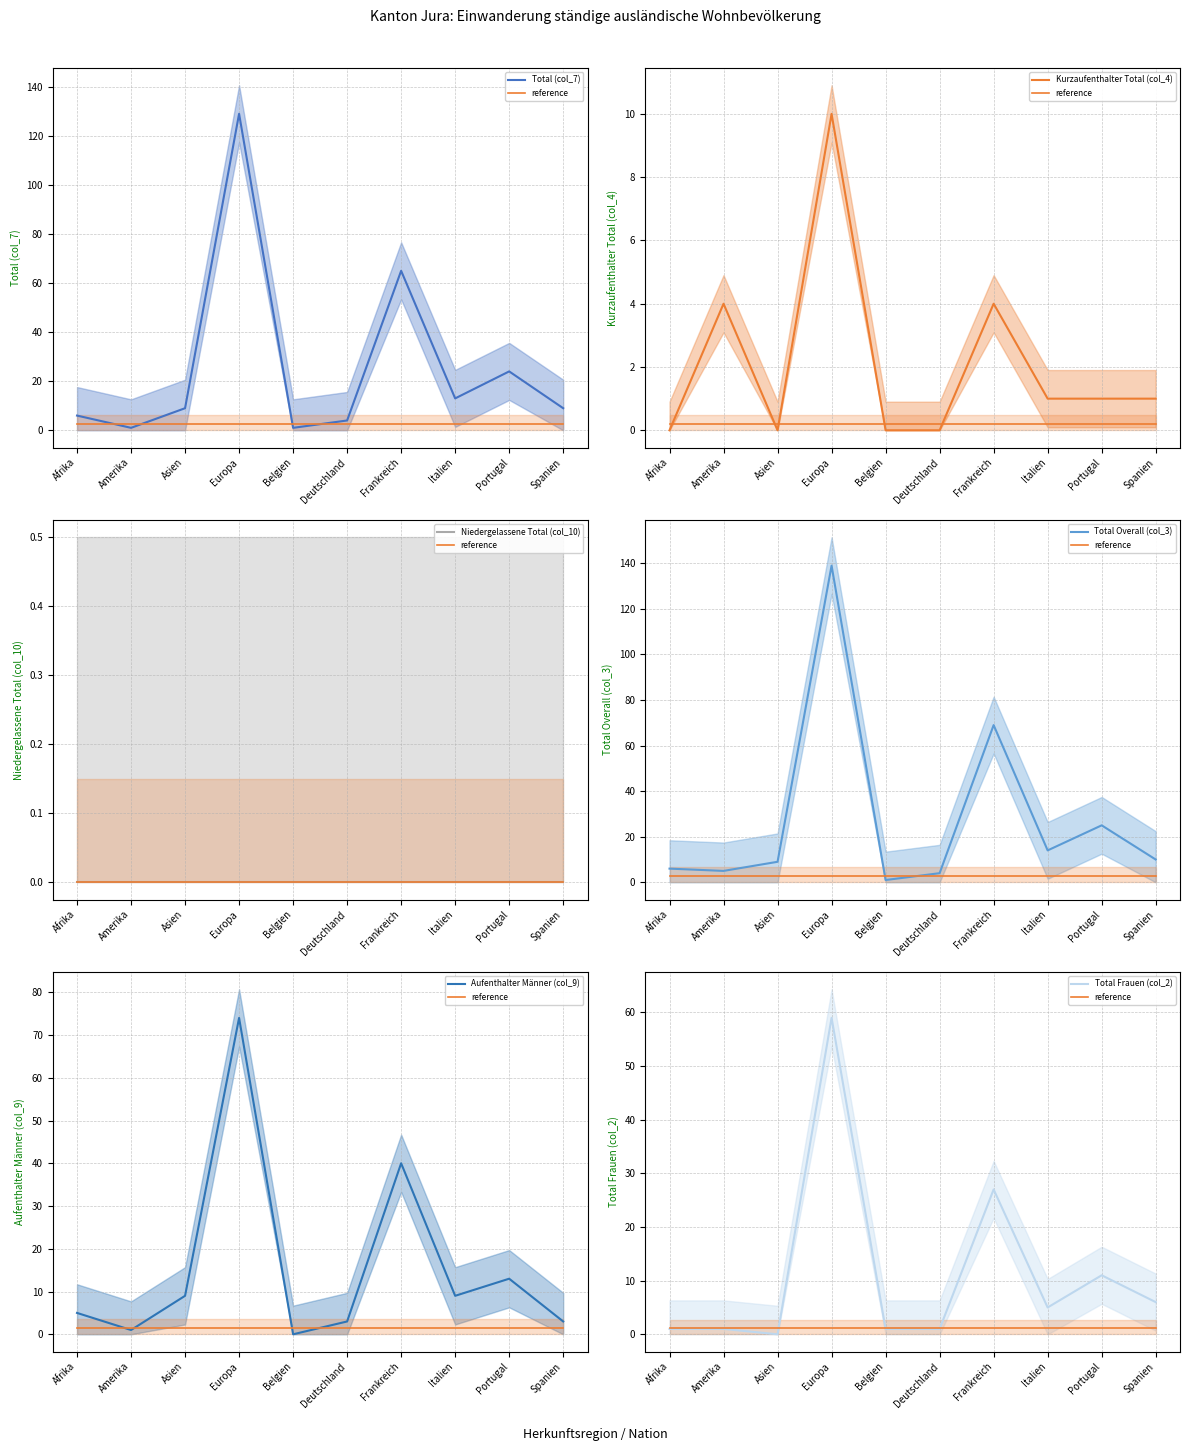

Which label corresponds to the largest value in the chart?

Europa